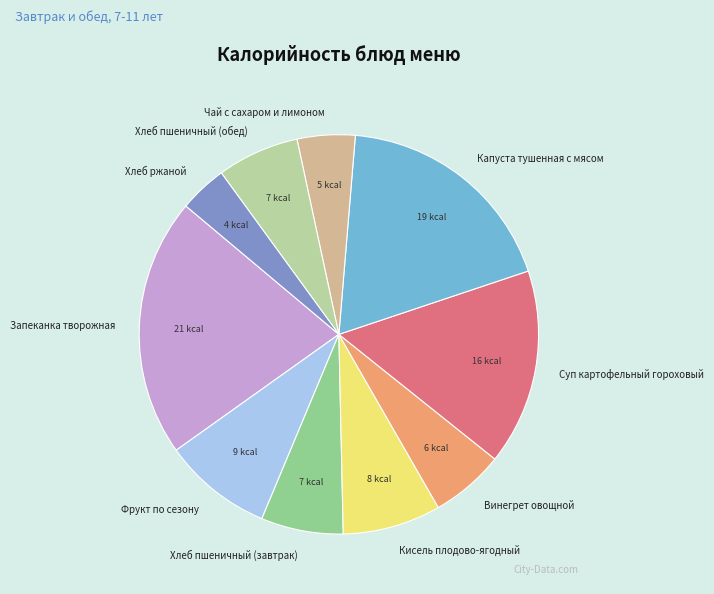

Is the sum of Хлеб пшеничный (завтрак) and Чай с сахаром и лимоном greater than half?

No